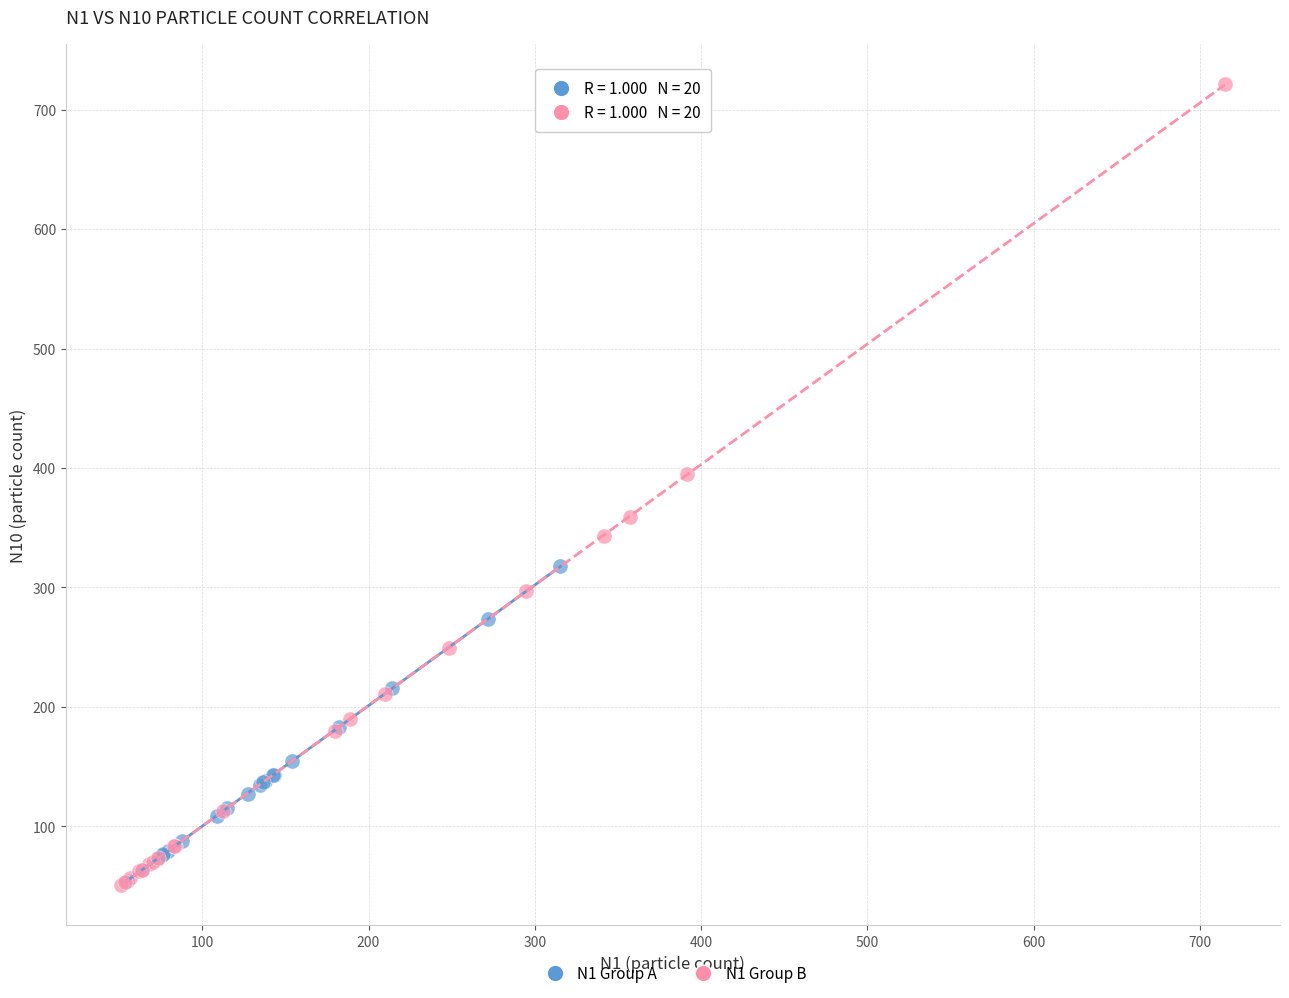

Which series contains the highest Y value?

N1 Group B